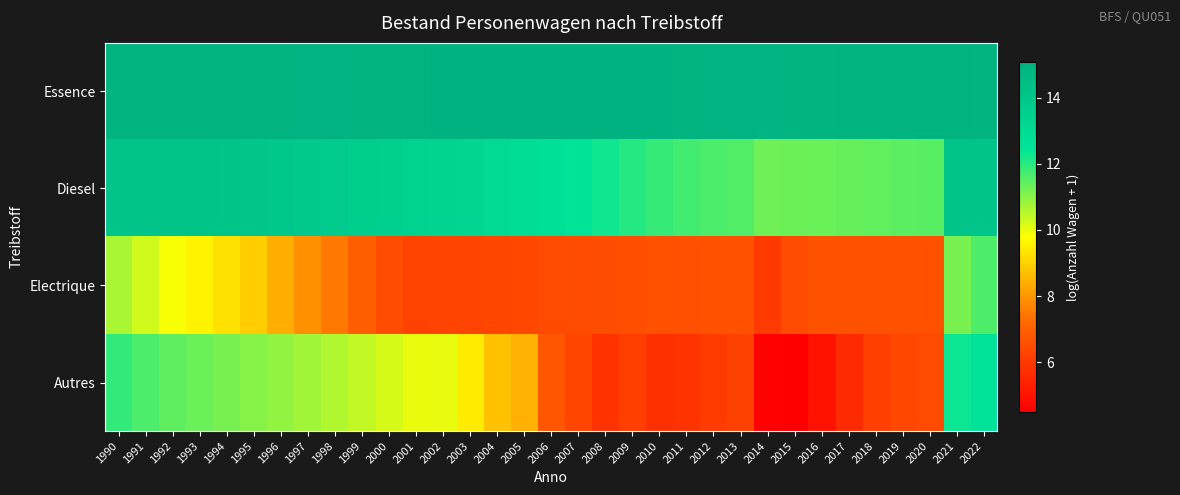

Reading right to left, what are all the values shown in this chart?

Essence: 2022=14.9	2021=14.9	2020=15.0	2019=15.0	2018=14.9	2017=14.9	2016=14.9	2015=14.9	2014=14.9	2013=15.0	2012=15.0	2011=15.0	2010=15.0	2009=15.1	2008=15.1	2007=15.1	2006=15.1	2005=15.1	2004=15.1	2003=15.0	2002=15.0	2001=15.0	2000=15.0	1999=15.0	1998=15.0	1997=15.0	1996=15.0	1995=15.0	1994=15.0	1993=15.0	1992=15.0	1991=14.9	1990=14.9
Diesel: 2022=14.1	2021=14.1	2020=11.5	2019=11.5	2018=11.4	2017=11.4	2016=11.3	2015=11.3	2014=11.3	2013=11.6	2012=11.6	2011=11.7	2010=11.9	2009=12.1	2008=12.3	2007=12.5	2006=12.7	2005=12.9	2004=13.0	2003=13.2	2002=13.3	2001=13.4	2000=13.5	1999=13.6	1998=13.7	1997=13.9	1996=13.9	1995=14.0	1994=14.1	1993=14.1	1992=14.1	1991=14.1	1990=14.1
Electrique: 2022=11.6	2021=11.2	2020=6.6	2019=6.6	2018=6.7	2017=6.7	2016=6.6	2015=6.5	2014=6.0	2013=6.6	2012=6.6	2011=6.6	2010=6.6	2009=6.5	2008=6.5	2007=6.5	2006=6.4	2005=6.4	2004=6.3	2003=6.3	2002=6.2	2001=6.2	2000=6.5	1999=7.0	1998=7.5	1997=7.9	1996=8.4	1995=8.9	1994=9.3	1993=9.6	1992=9.9	1991=10.3	1990=10.7
Autres: 2022=12.6	2021=12.3	2020=6.4	2019=6.4	2018=6.1	2017=5.7	2016=5.0	2015=4.5	2014=4.6	2013=6.2	2012=6.0	2011=5.9	2010=5.8	2009=6.1	2008=5.8	2007=6.3	2006=6.8	2005=8.4	2004=8.7	2003=9.4	2002=10.0	2001=10.0	2000=10.2	1999=10.4	1998=10.6	1997=10.8	1996=10.9	1995=11.0	1994=11.2	1993=11.3	1992=11.5	1991=11.6	1990=11.9